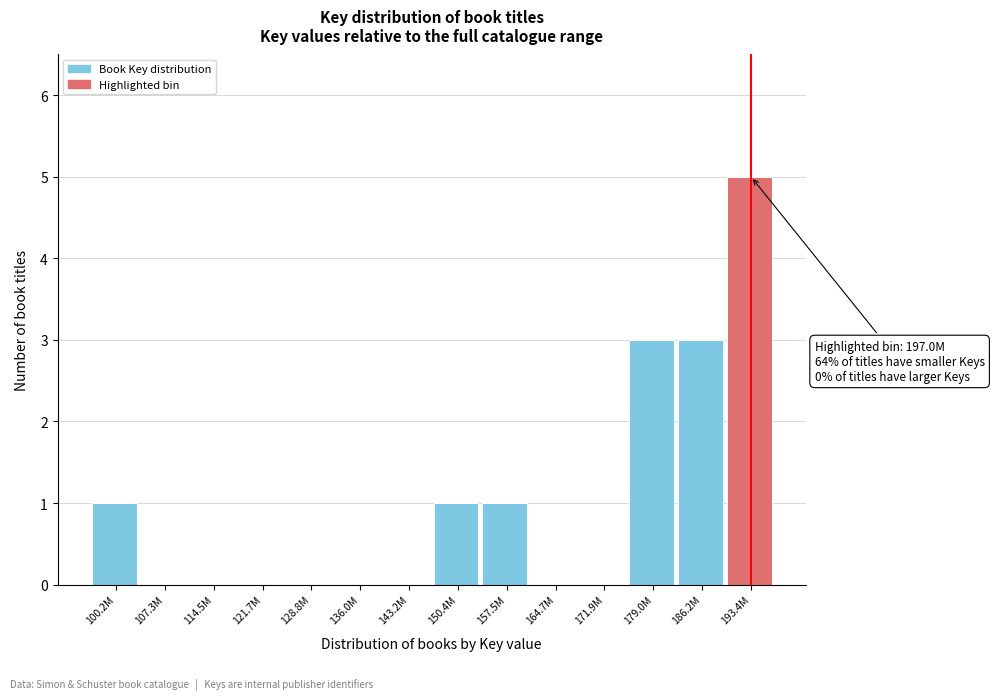

Reading right to left, transcribe all the data shown in this chart.

193.4M=5	186.2M=3	179.0M=3	171.9M=0	164.7M=0	157.5M=1	150.4M=1	143.2M=0	136.0M=0	128.8M=0	121.7M=0	114.5M=0	107.3M=0	100.2M=1